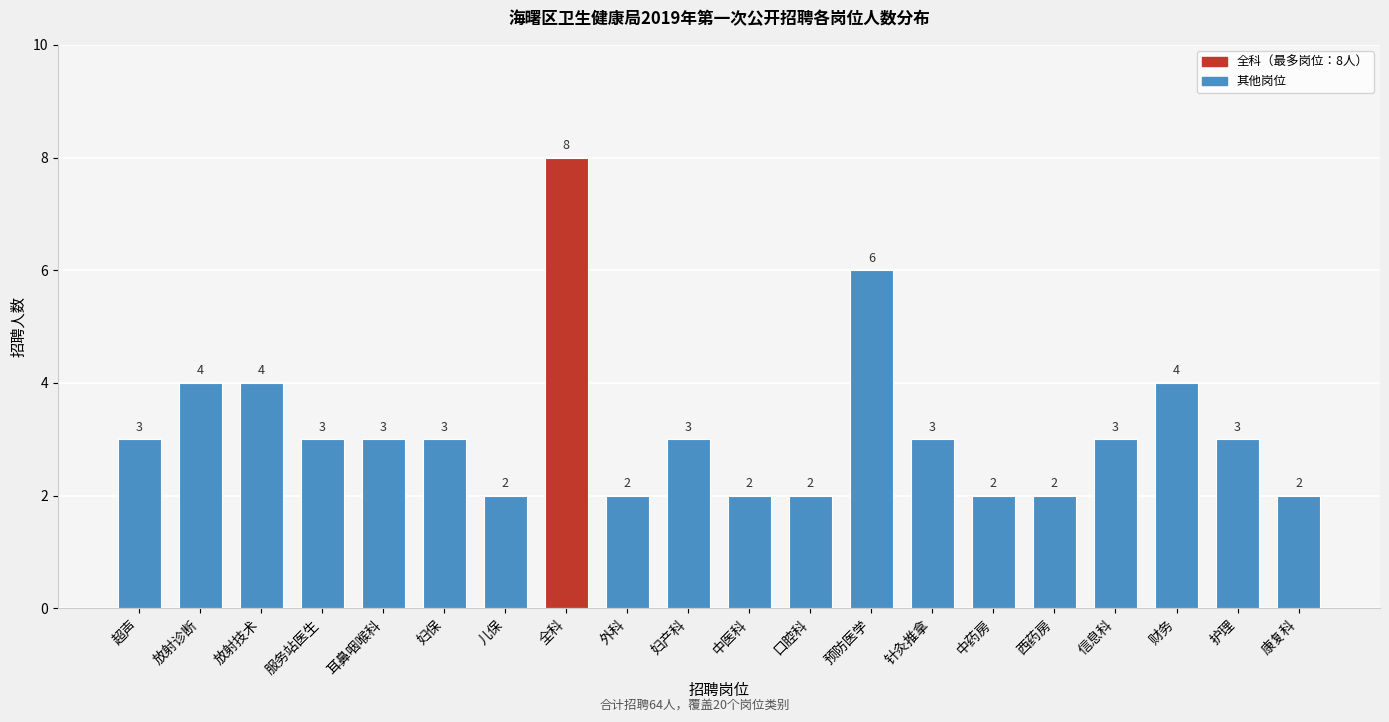

Reading left to right, extract all data points from this chart.

3	4	4	3	3	3	2	8	2	3	2	2	6	3	2	2	3	4	3	2